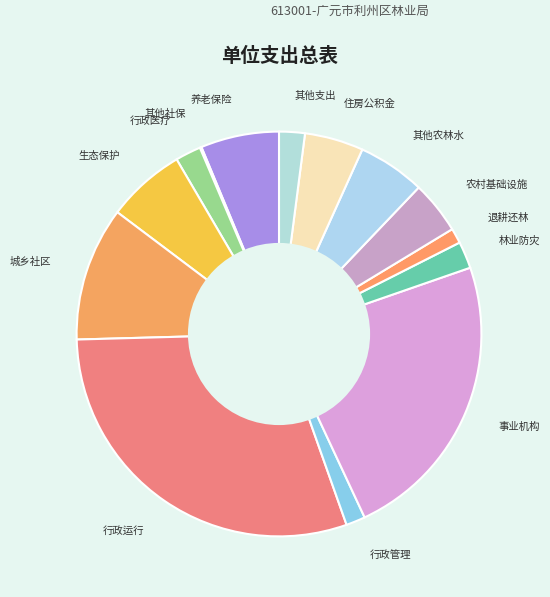

Which slice is the largest?

行政运行